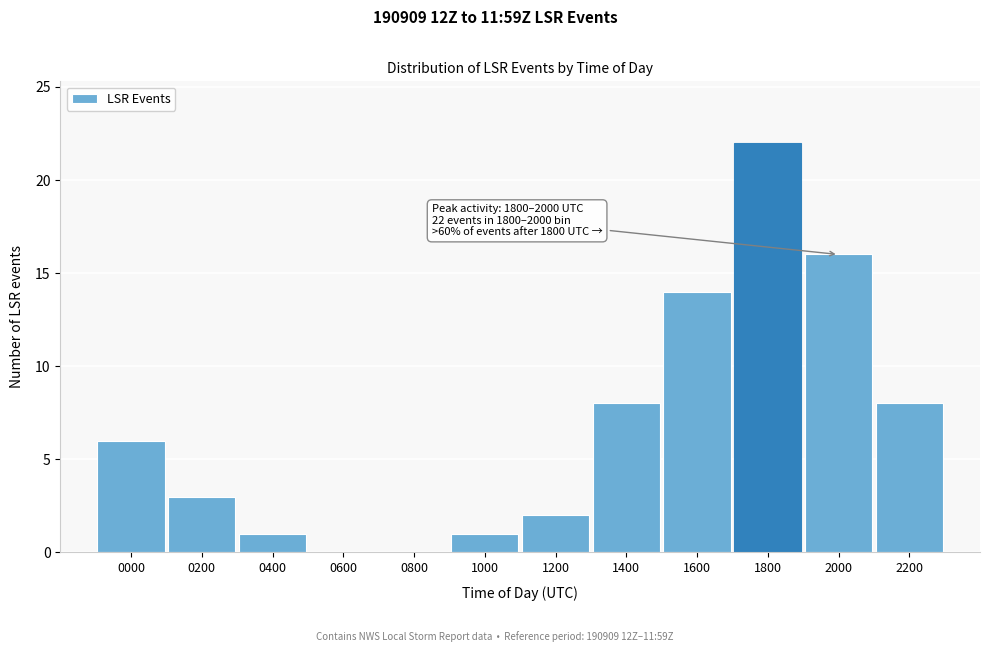

Reading left to right, transcribe all the data shown in this chart.

0000=6	0200=3	0400=1	0600=0	0800=0	1000=1	1200=2	1400=8	1600=14	1800=22	2000=16	2200=8